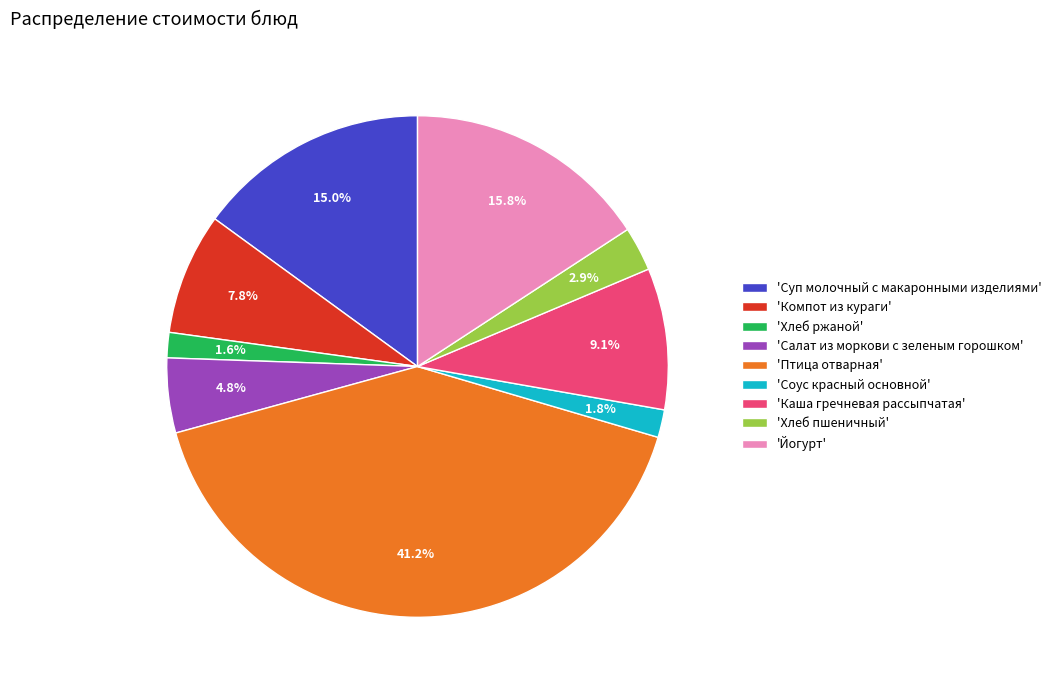

Approximately how many times larger is the value at 'Каша гречневая рассыпчатая' compared to 'Компот из кураги'?

1.2